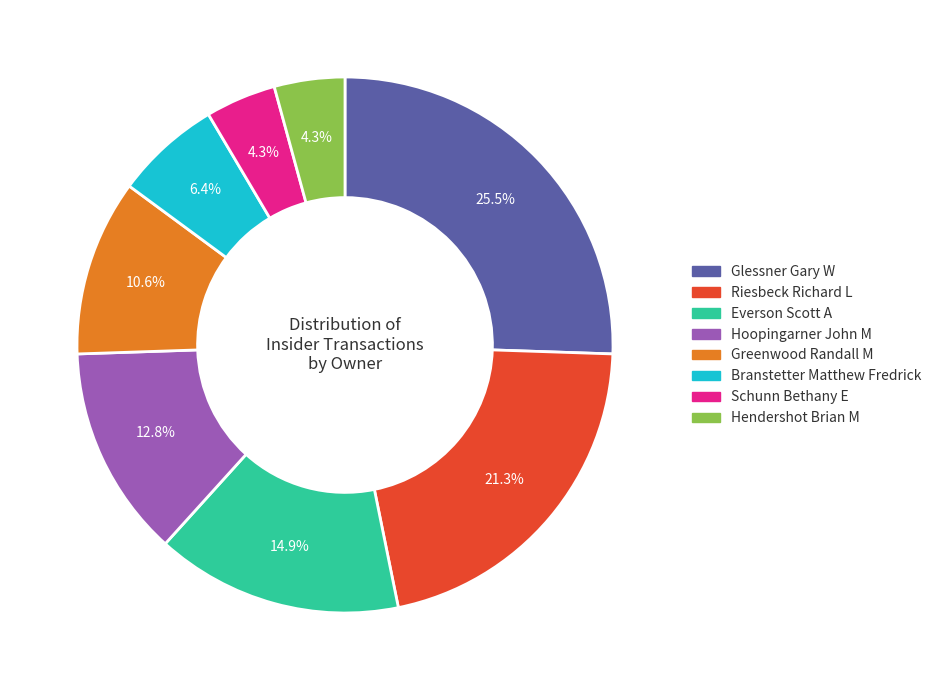

Does any single category account for the majority?

No